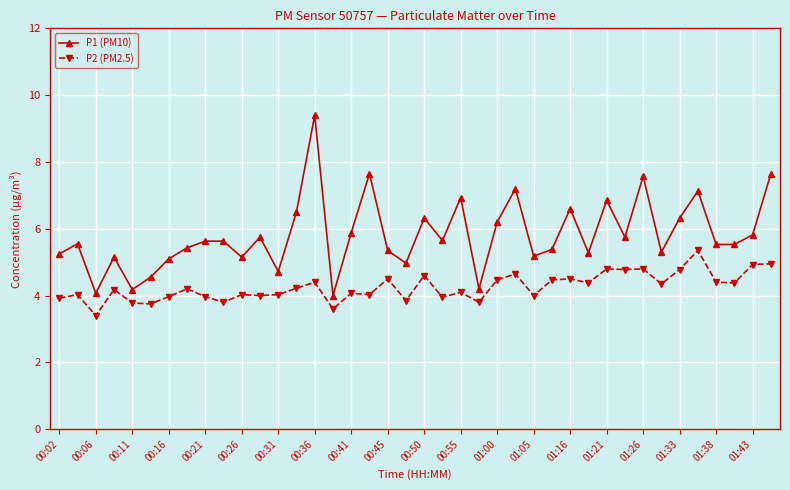

What is the smallest value displayed?

3.4